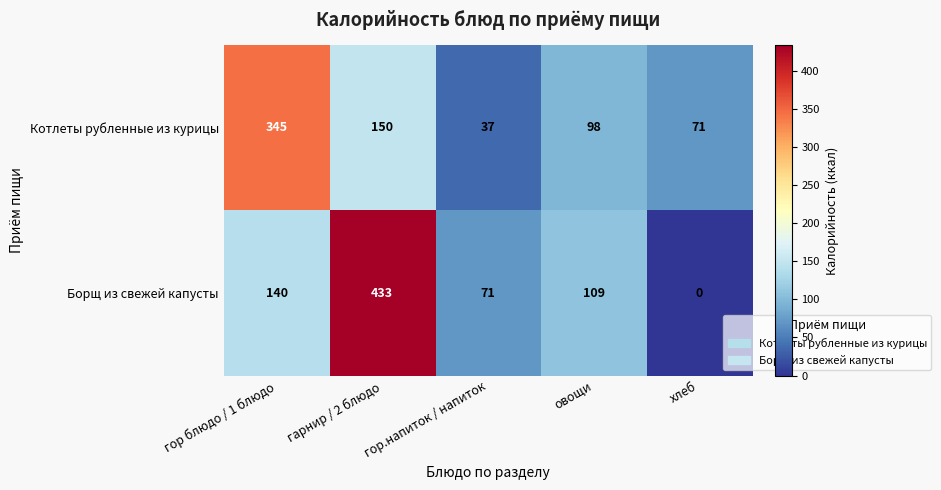

What is the difference between the maximum and minimum values in the Котлеты рубленные из курицы series?

308